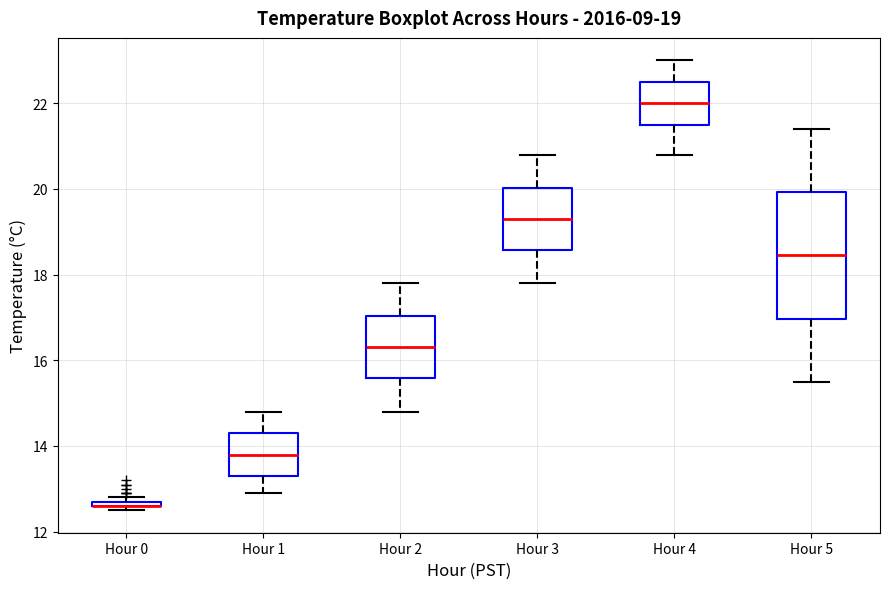

Comparing the boxes themselves (not the whiskers), which one is the tallest?

Hour 5